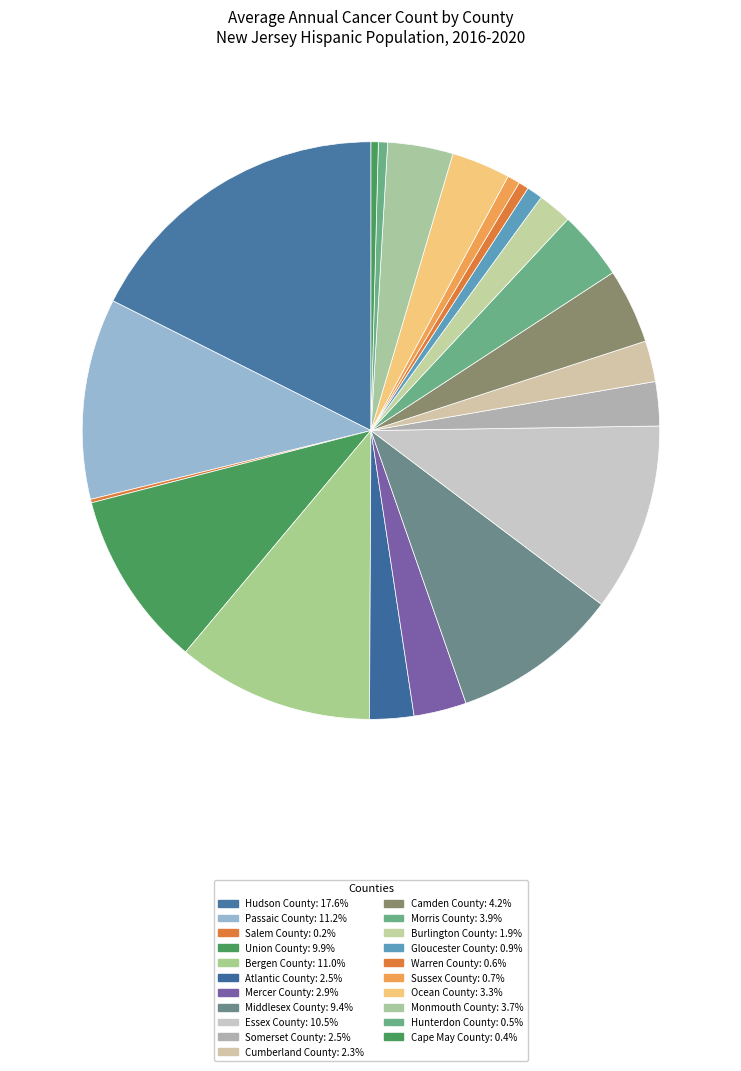

True or false: Atlantic County accounts for 2% of the total.

True